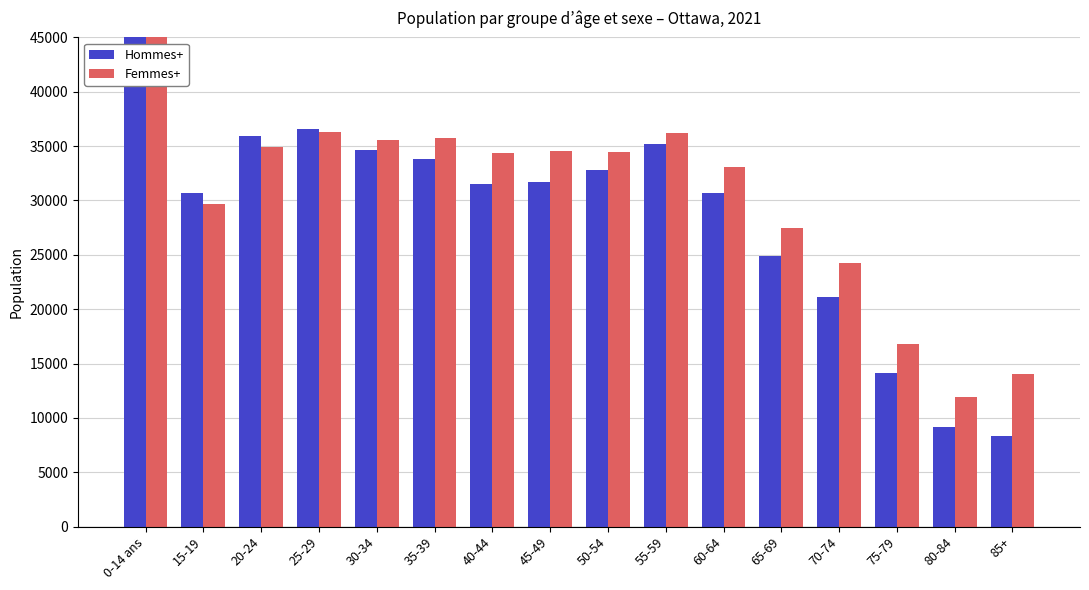

Where does the Femmes+ series first go above 34490?

0-14 ans